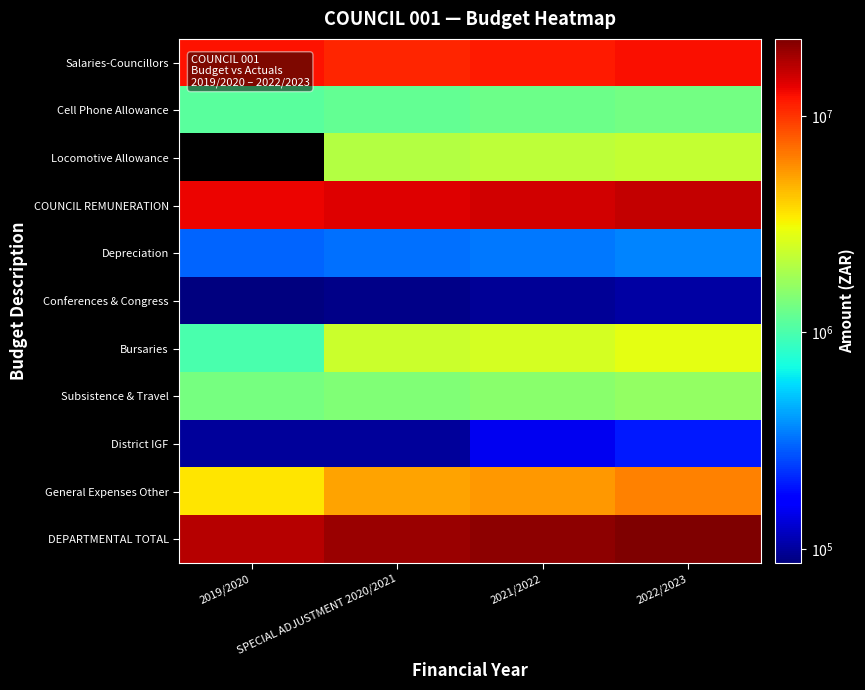

Is it true that Locomotive Allowance equals 3082933.5 at 2021/2022?

False